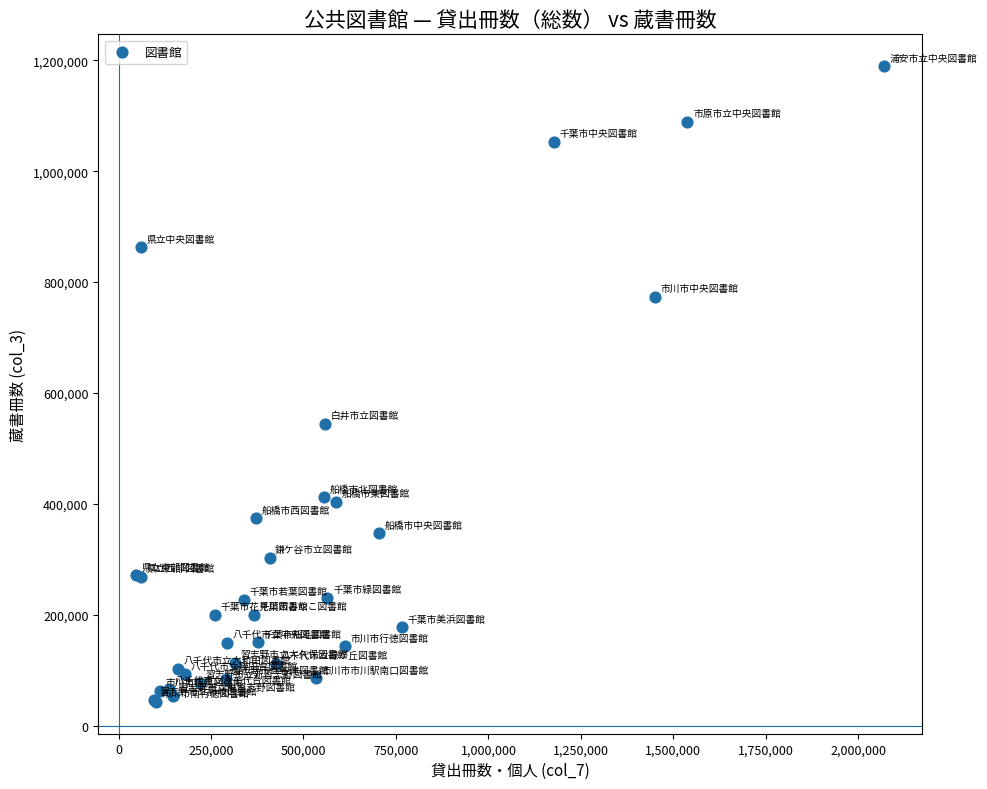

What Y value in the scatter plot is closest to 616199?

544843